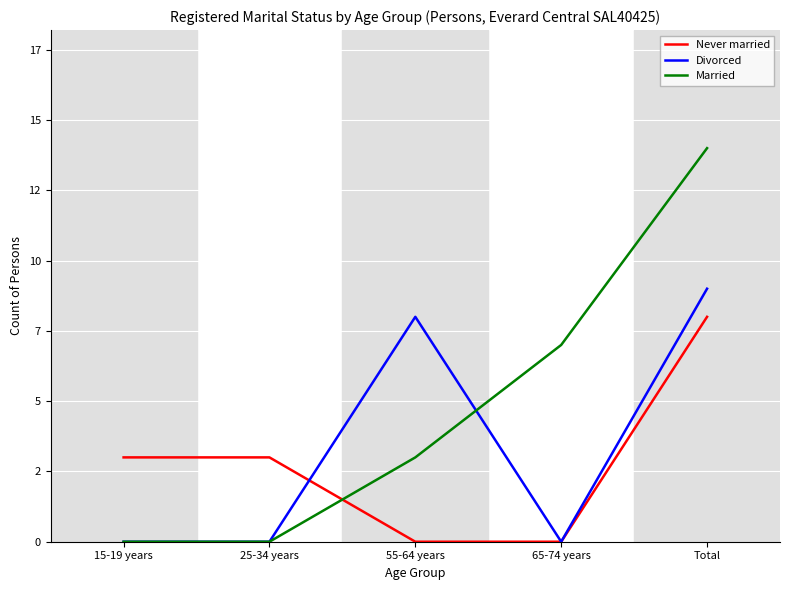

Does the chart display data point markers on the line(s)?

No